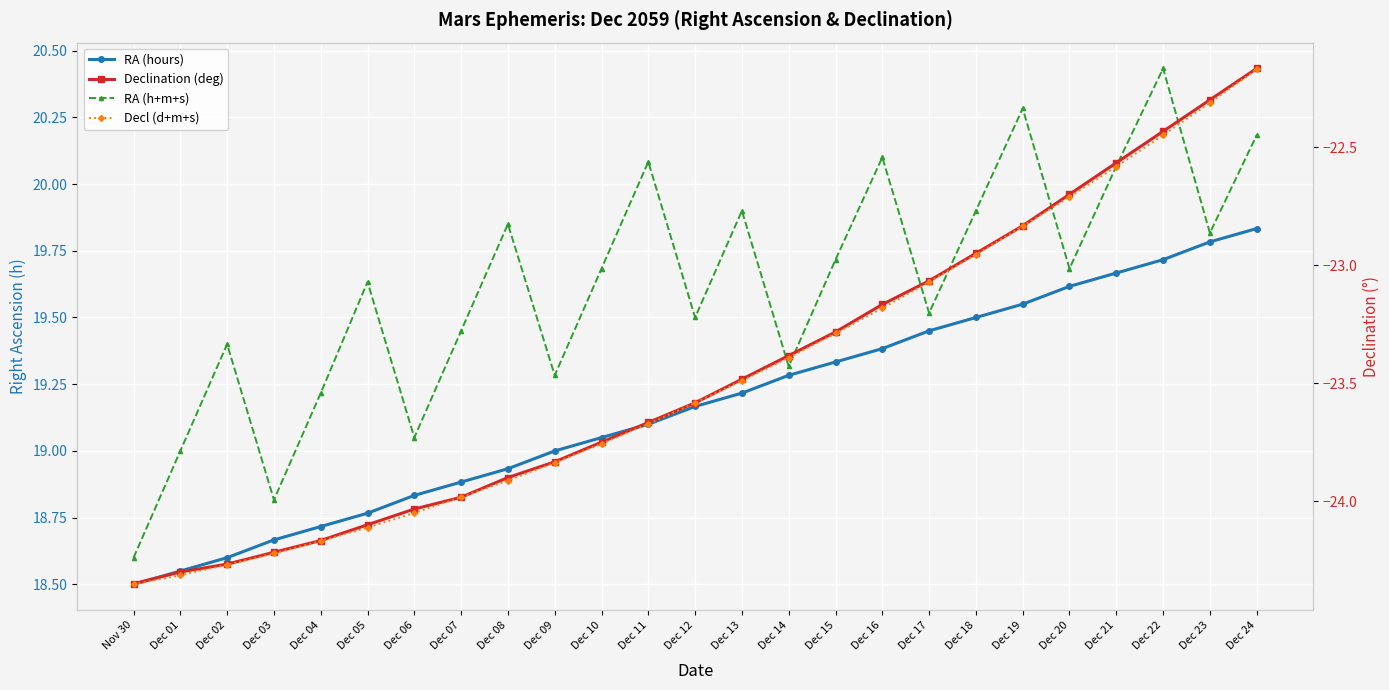

Which series has the largest total across all categories?

RA (h+m+s)